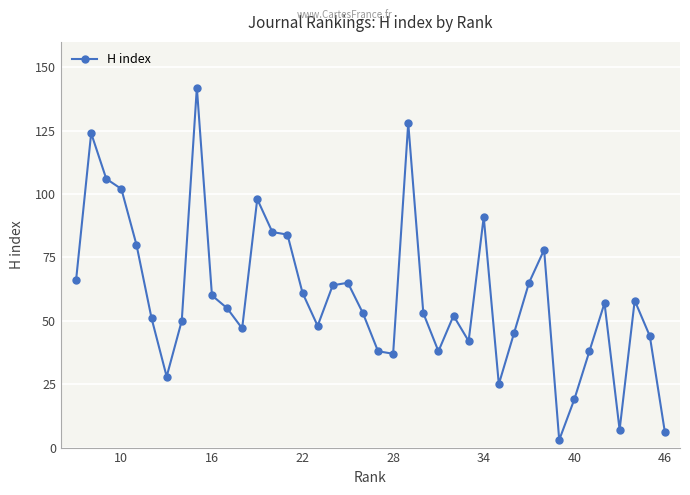

What is the maximum value shown in the chart?

142